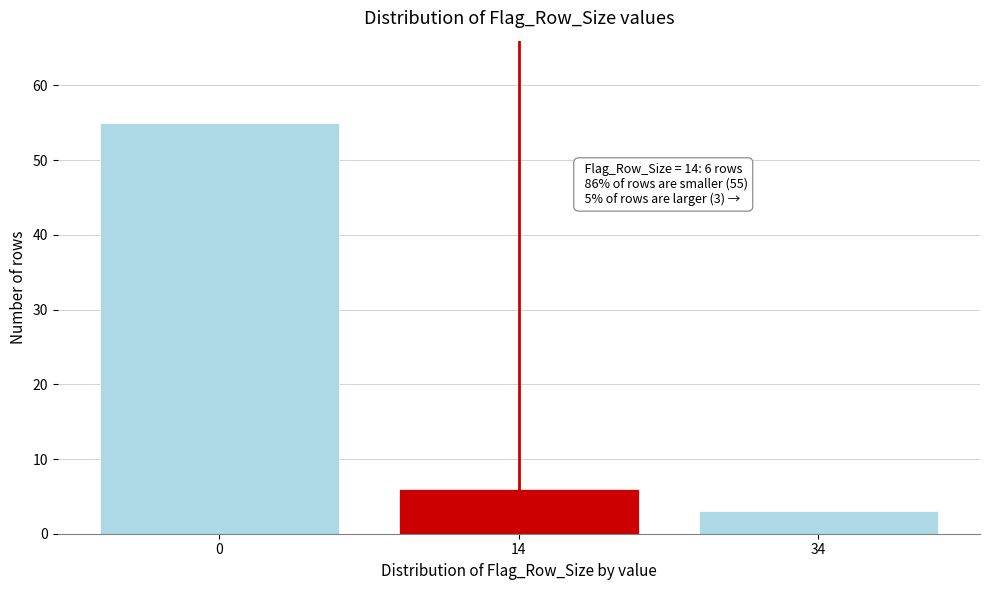

Reading left to right, list all the values displayed in this chart.

0=55	14=6	34=3